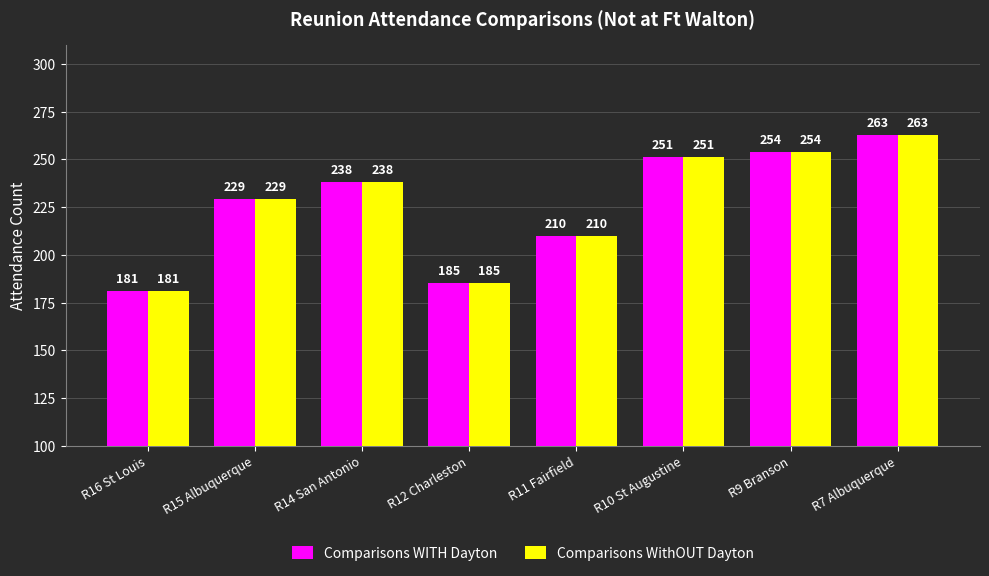

What is the difference between the second highest and minimum values in the Comparisons WITH Dayton series?

73